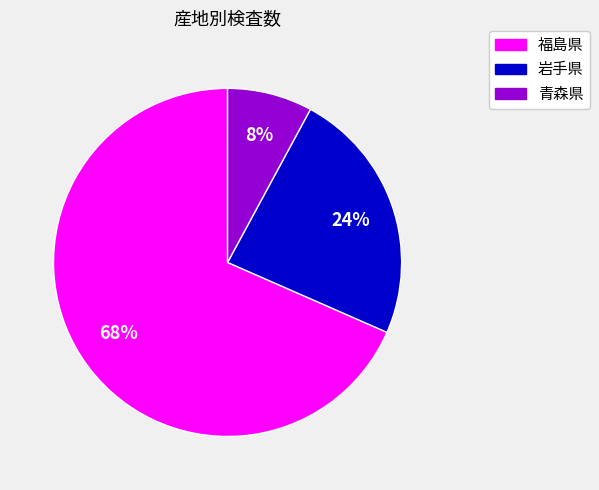

Which slice is the largest?

福島県